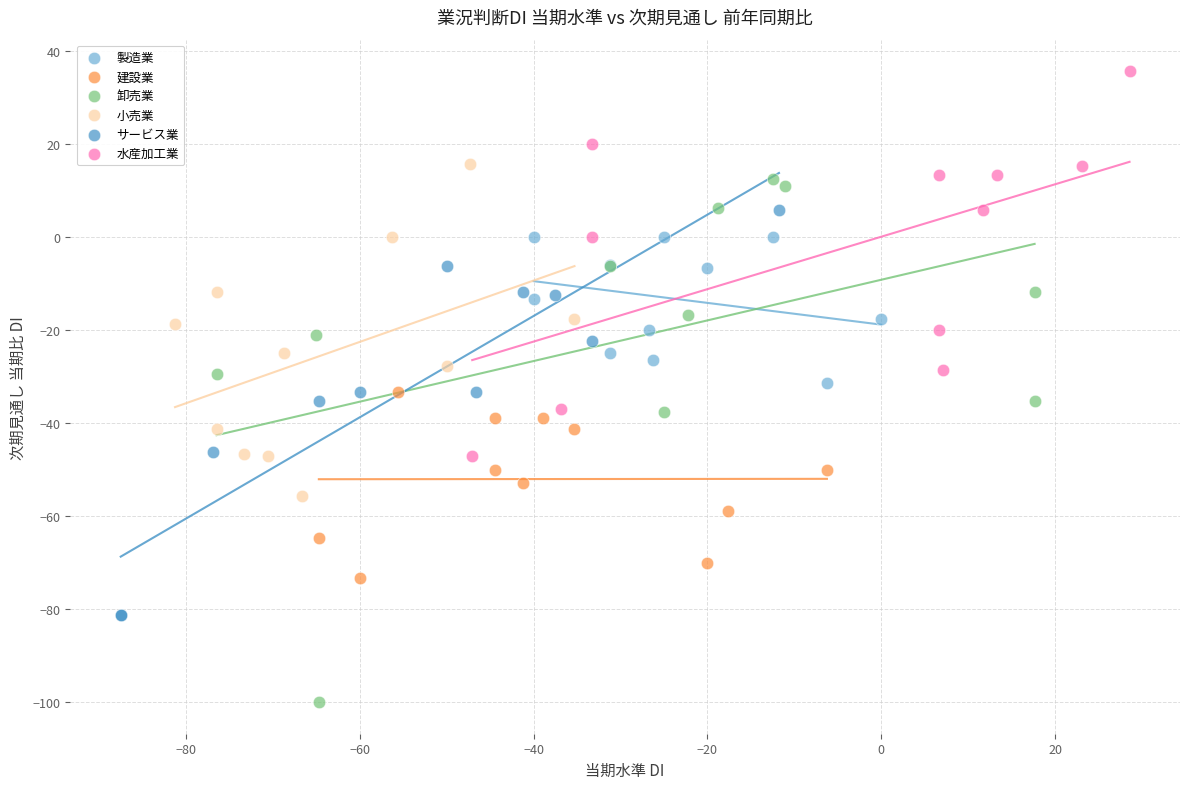

Which series contains the highest Y value?

水産加工業